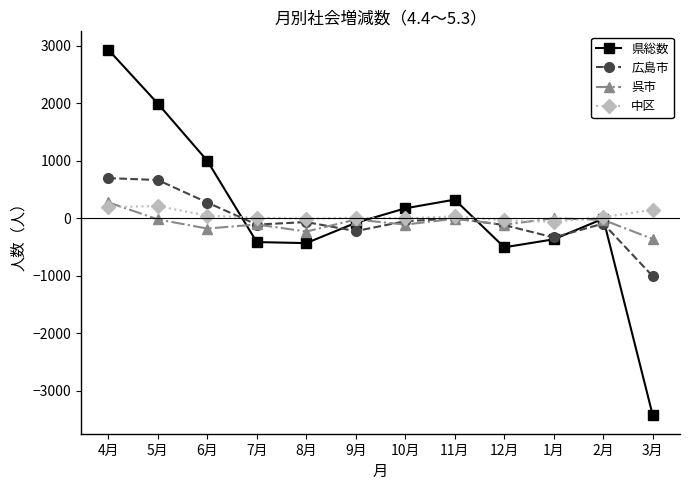

True or false: 県総数 and 中区 intersect in this chart.

True